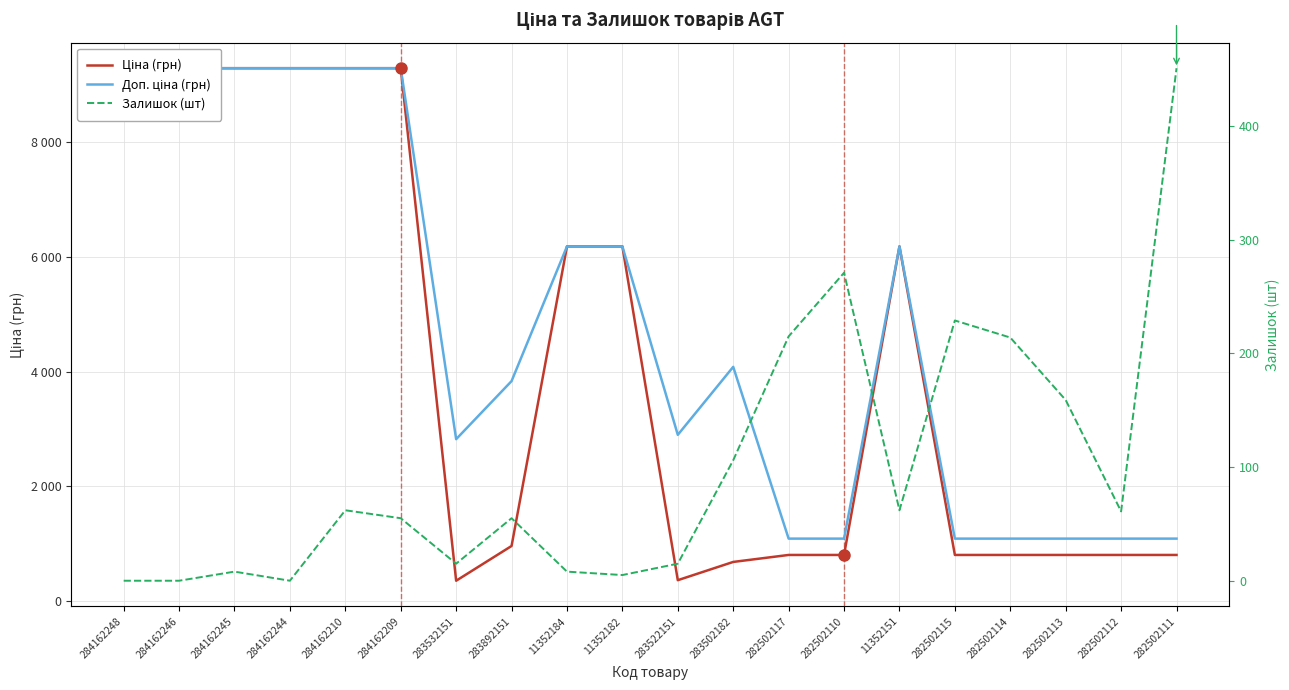

Which series changed the most between 283532151 and 11352151?

Ціна (грн)